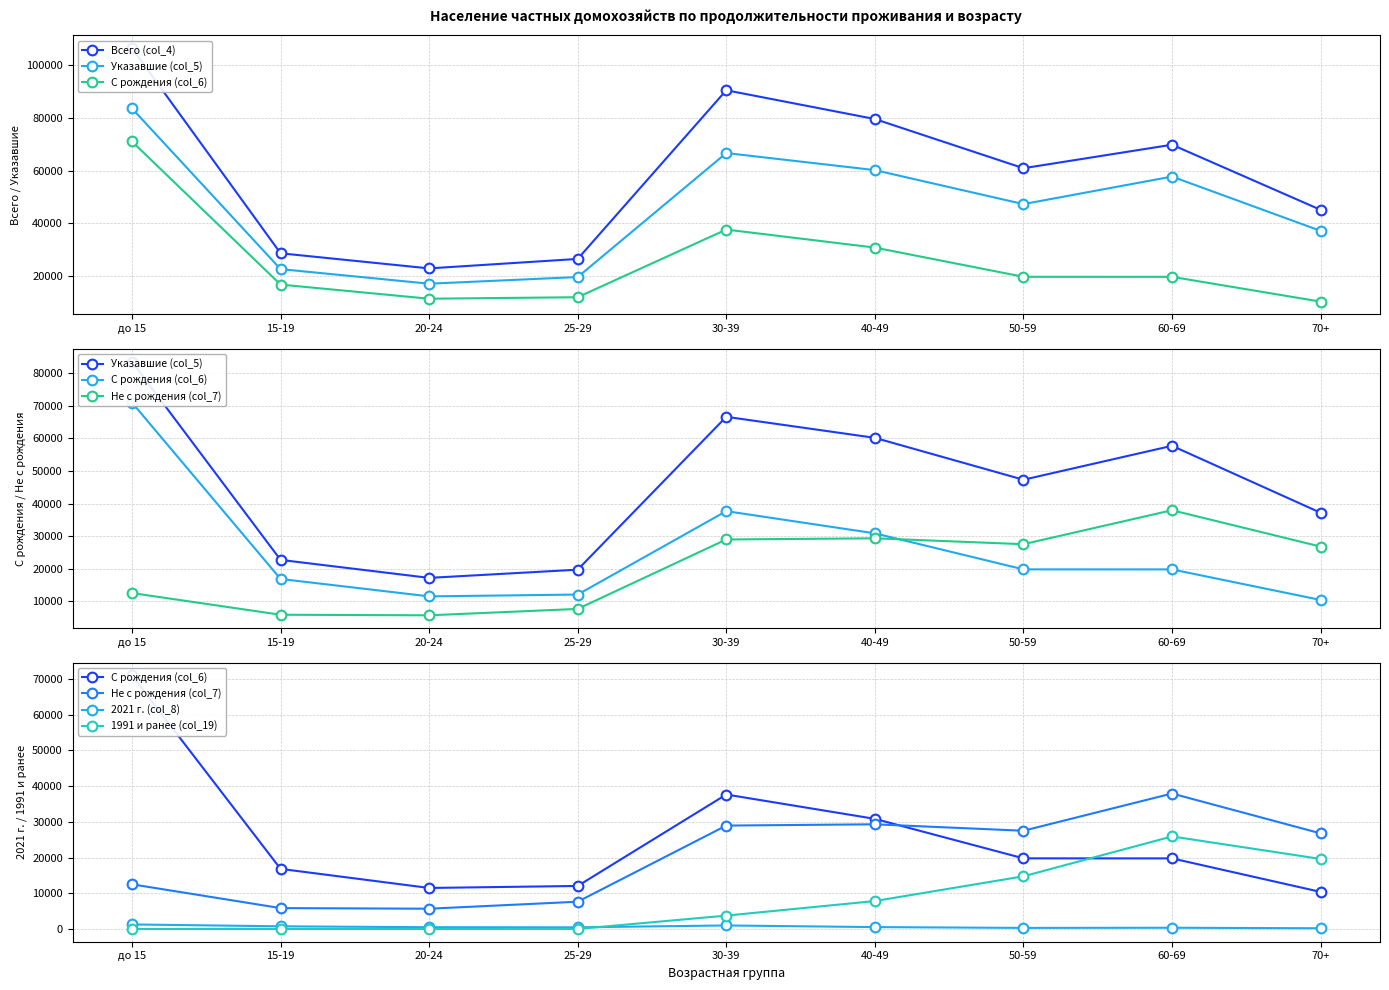

What is the value of the 2021 г. (col_8) point at the 2nd from the left?

751